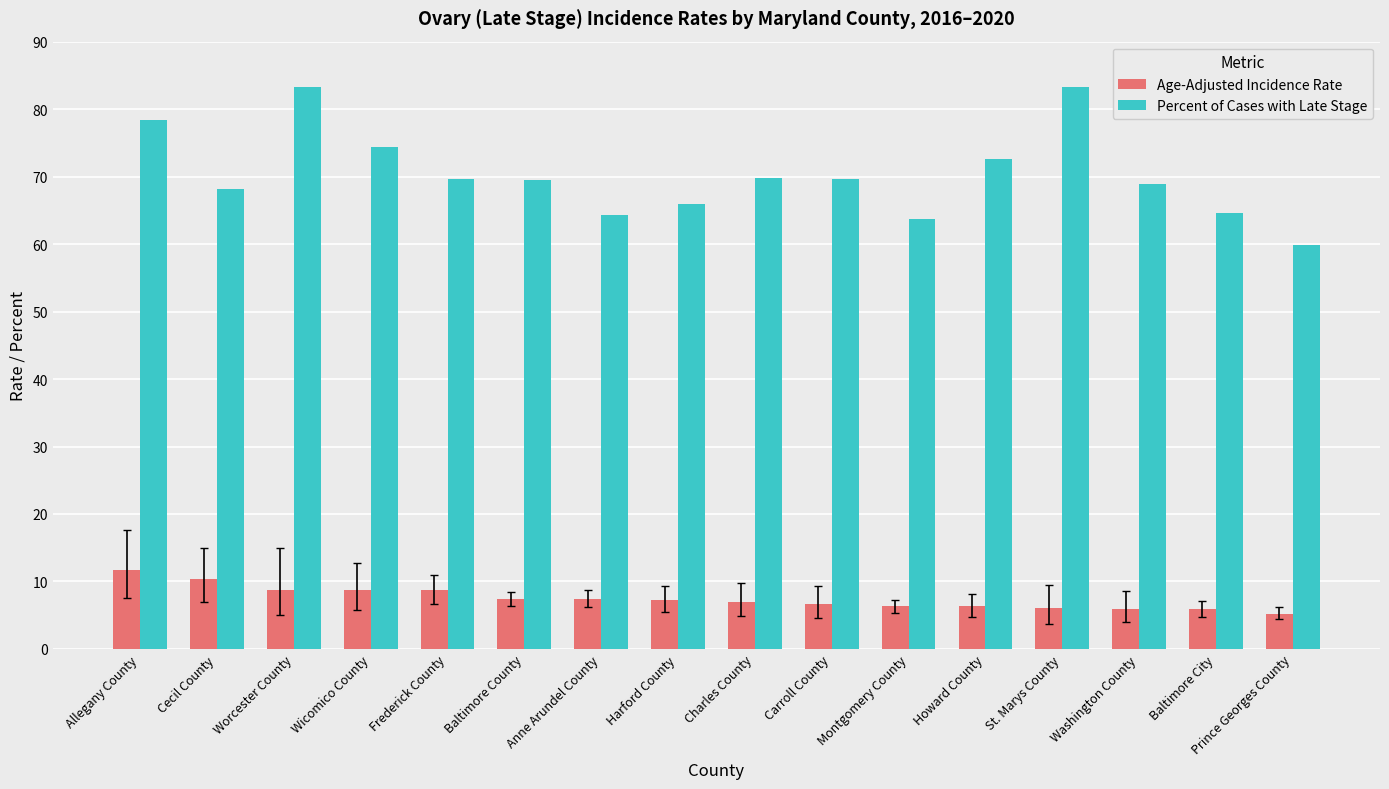

What is the lowest value of the Percent of Cases with Late Stage series?

59.8